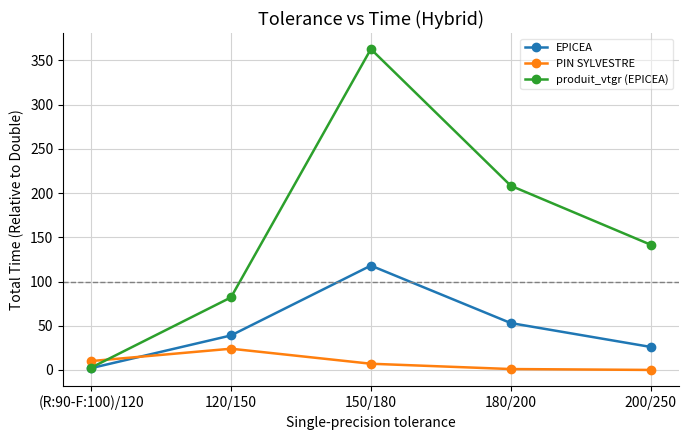

How many values in the PIN SYLVESTRE series are below 7?

2